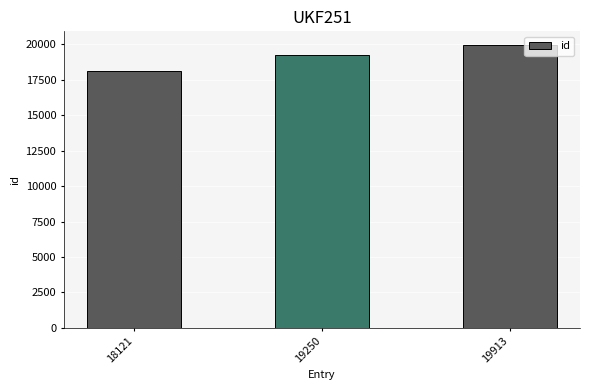

List the labels in order of value, smallest first.

18121, 19250, 19913